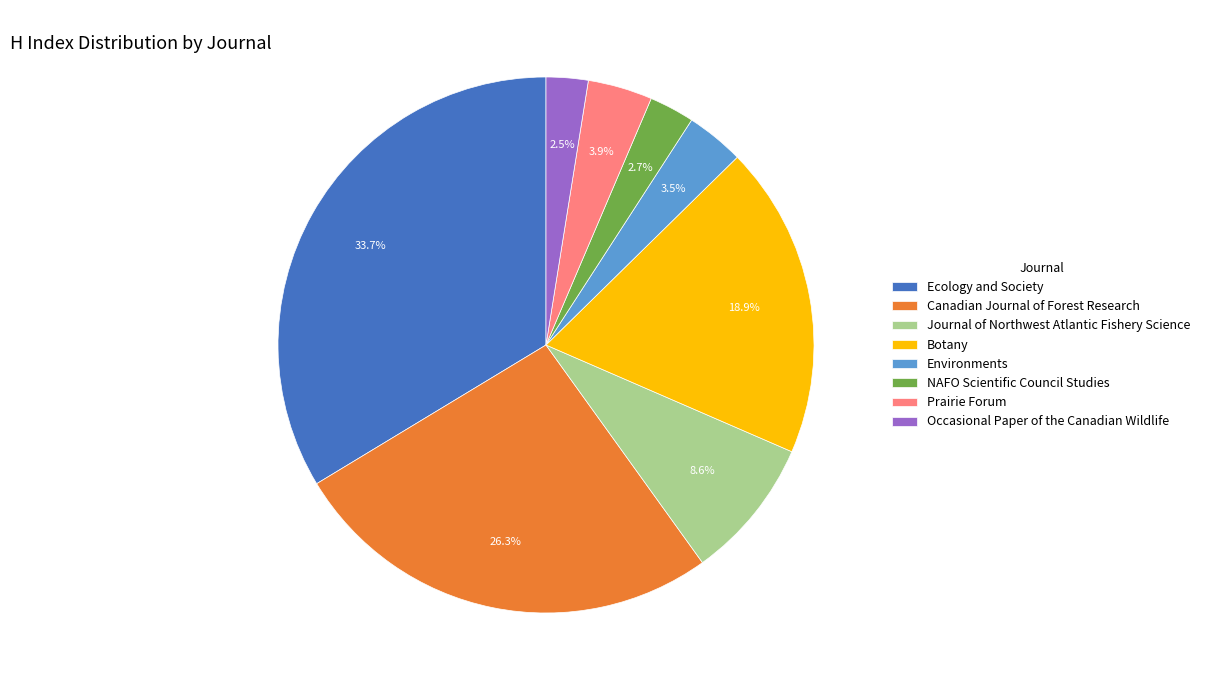

True or false: Ecology and Society accounts for 34% of the total.

True